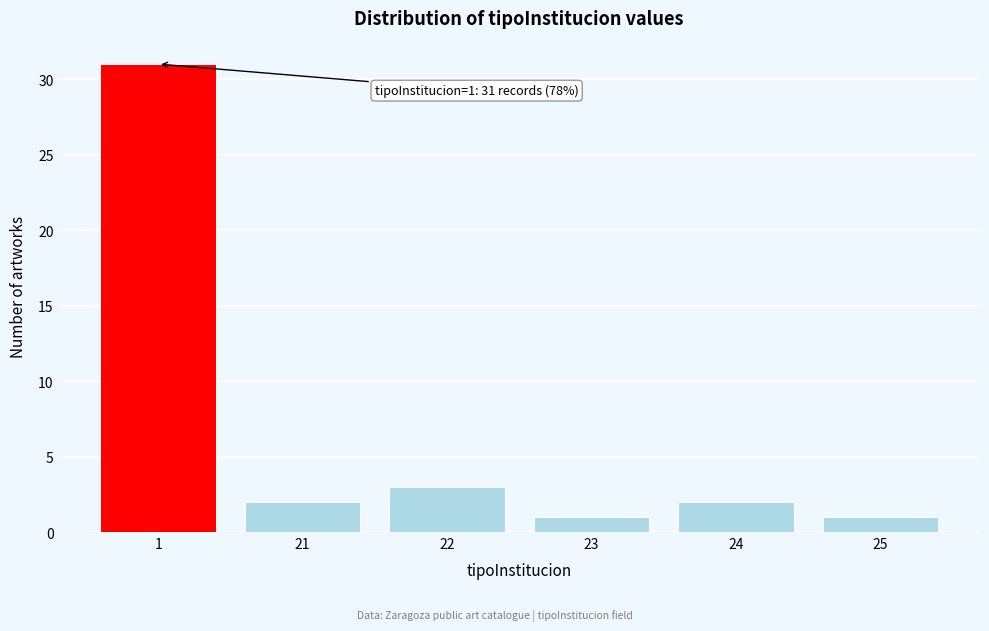

Reading right to left, list all the values displayed in this chart.

1	2	1	3	2	31